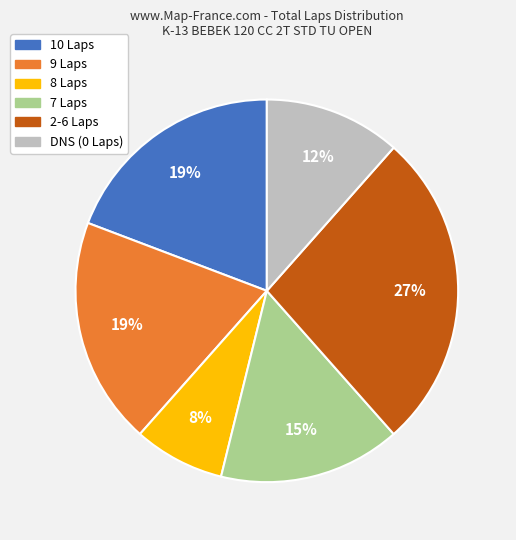

To the nearest percent, what is the difference between the largest and smallest slice percentages?

19%